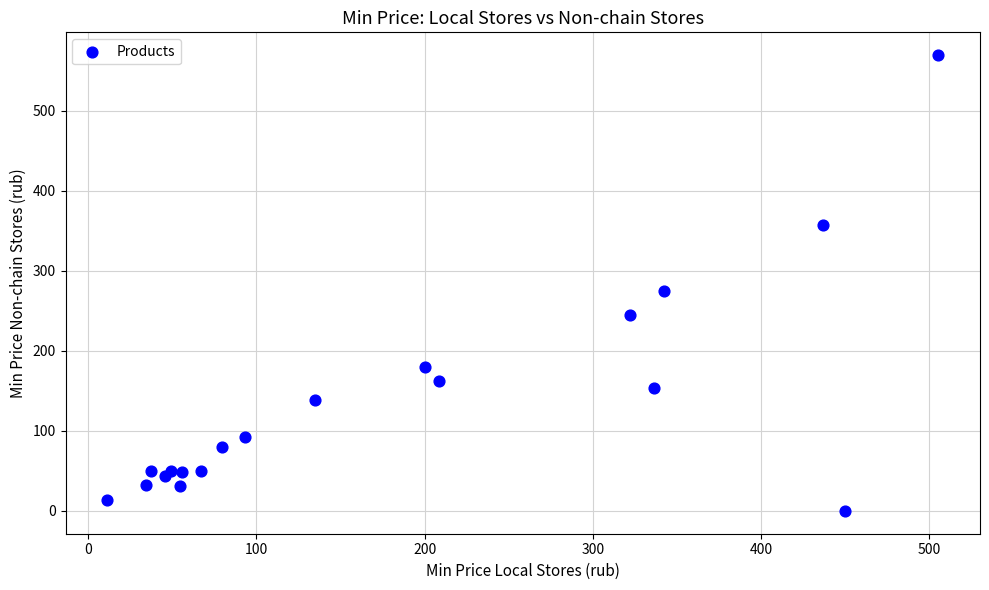

What Y value in the scatter plot is closest to 284?

275.0